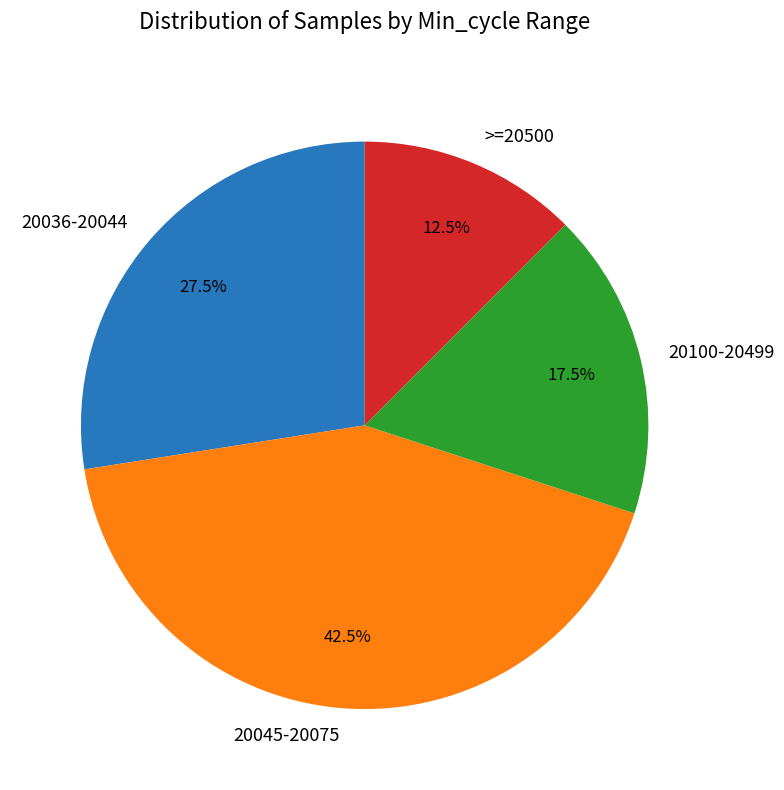

What percentage do >=20500 and 20045-20075 together represent?

55.0%